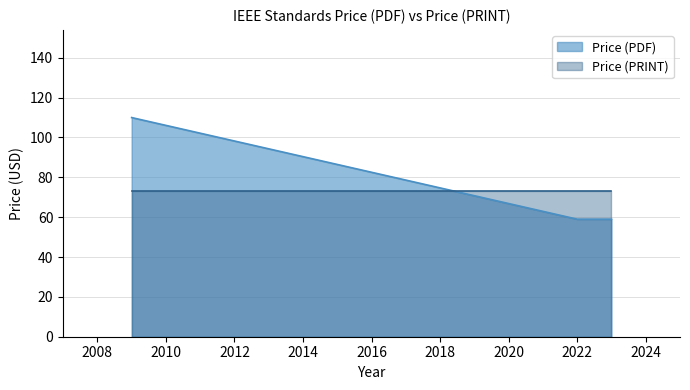

Which series has the largest range (max minus min)?

Price (PDF)